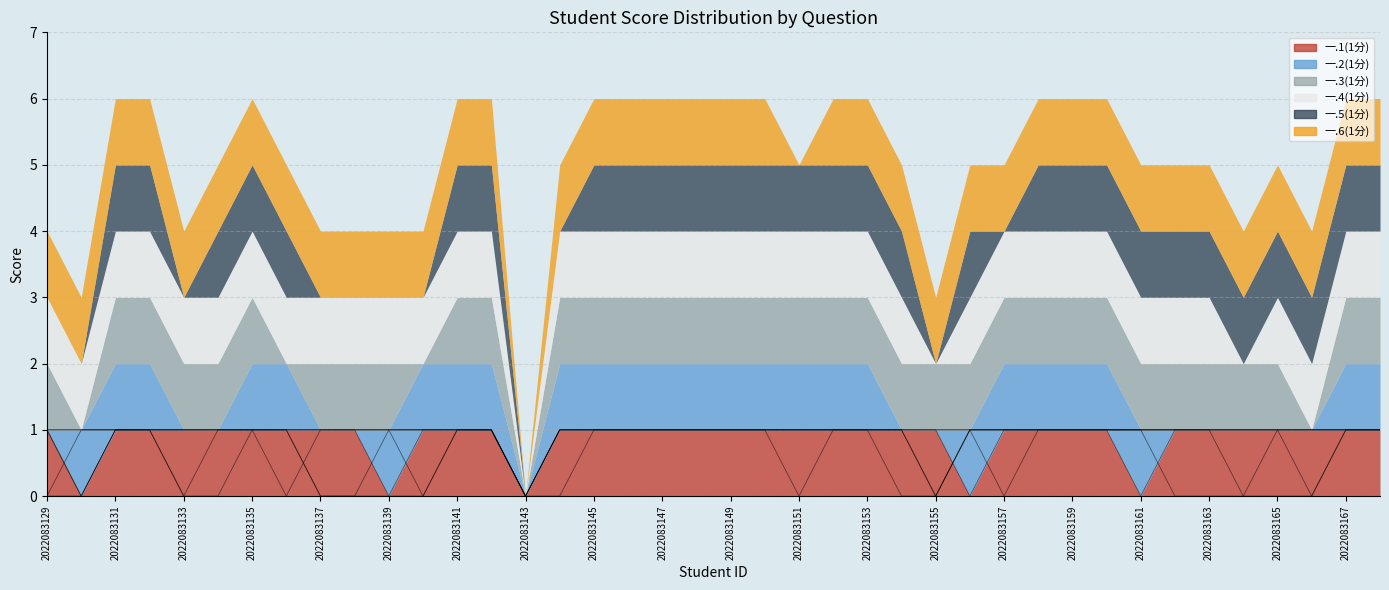

Count the number of categories in the chart.

40